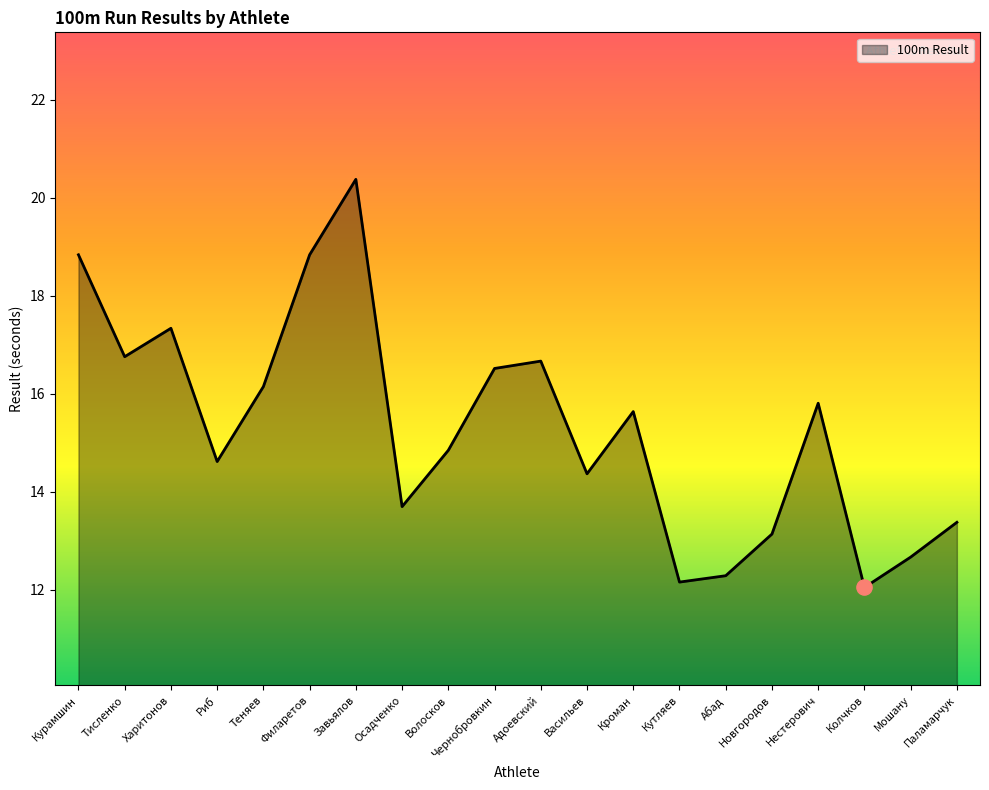

What is the change in value from Васильев to Паламарчук?

-1.0